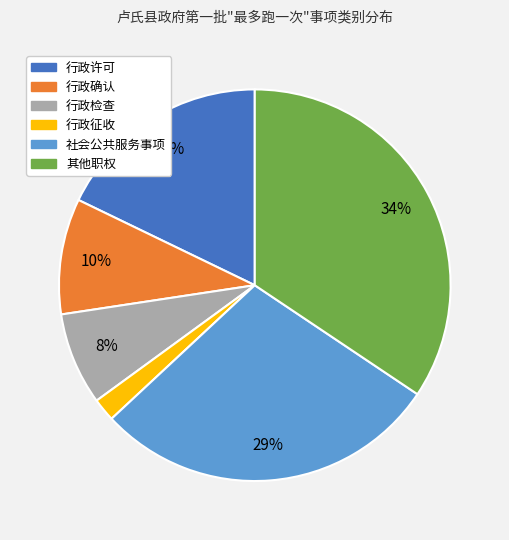

What percentage is the 社会公共服务事项 slice, to the nearest percent?

29%